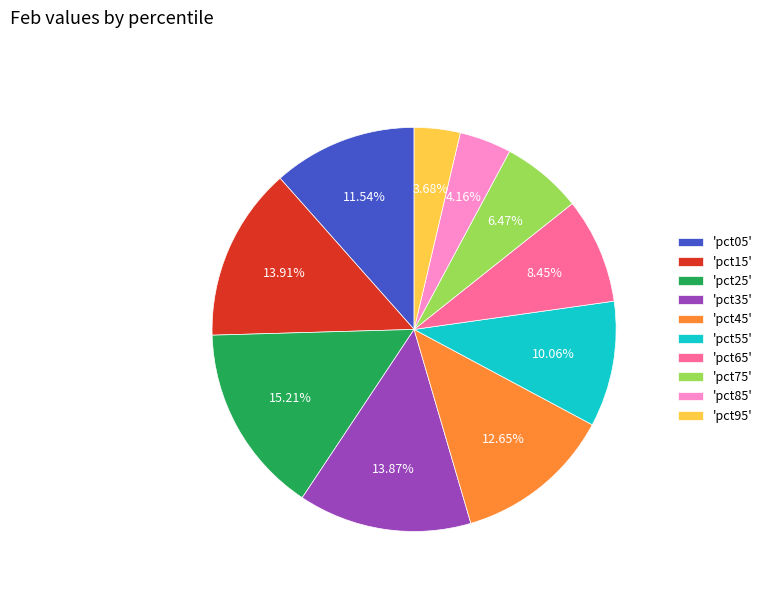

Count the number of slices in the pie.

10